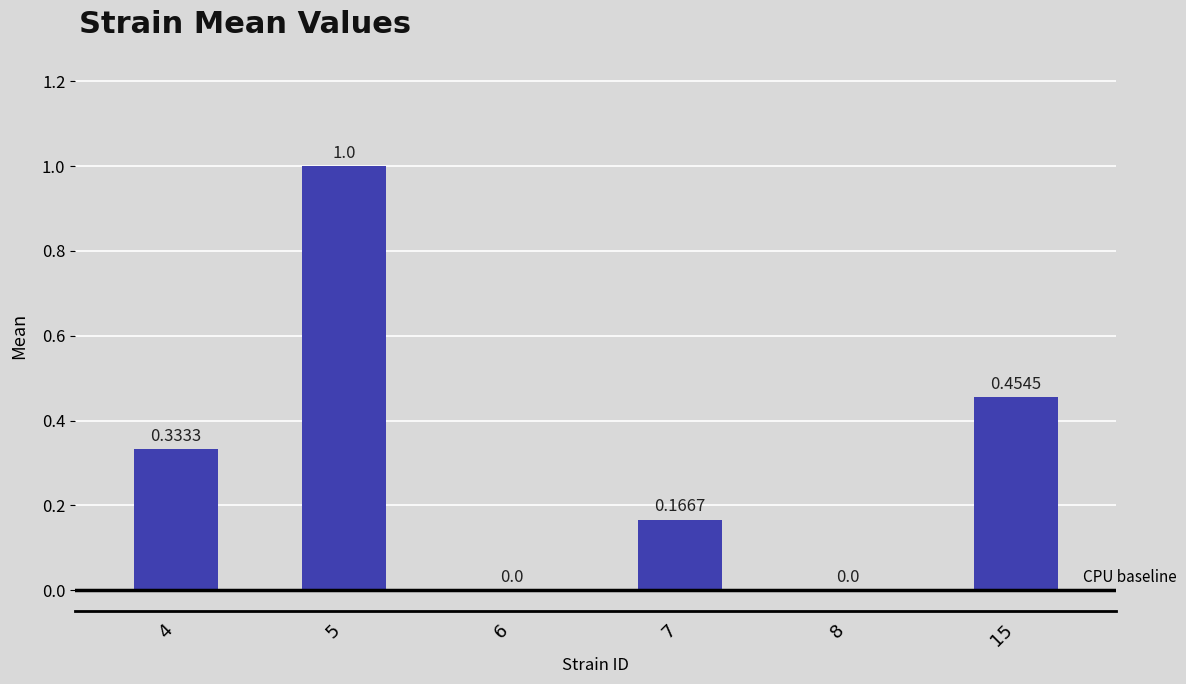

What is the change in value from 4 to 6?

-0.3